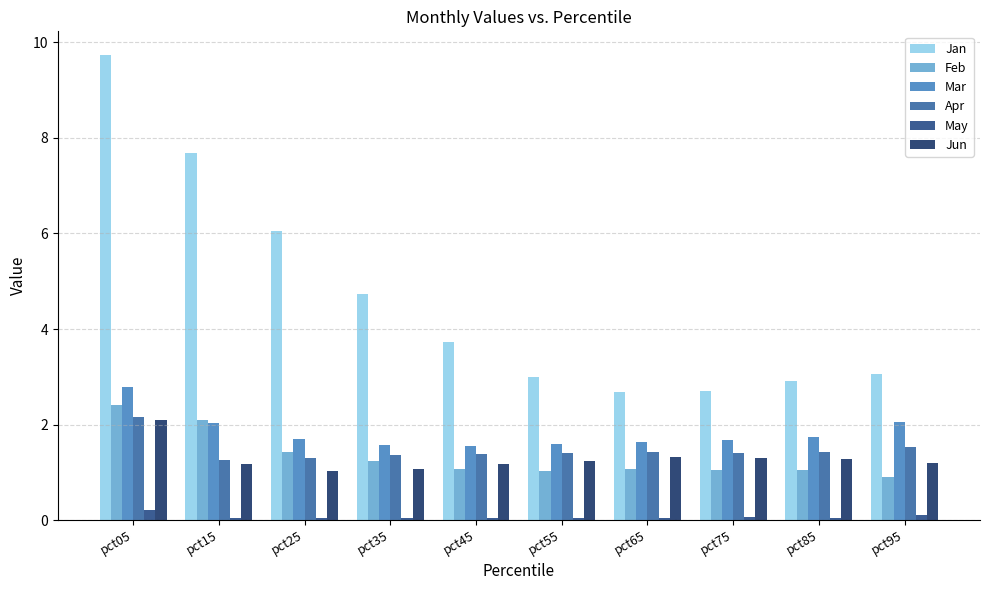

How many groups of bars are there?

10